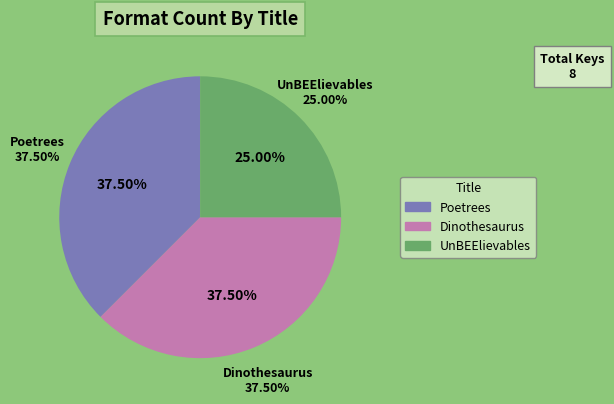

The UnBEElievables slice represents 25% of the pie. True or false?

True